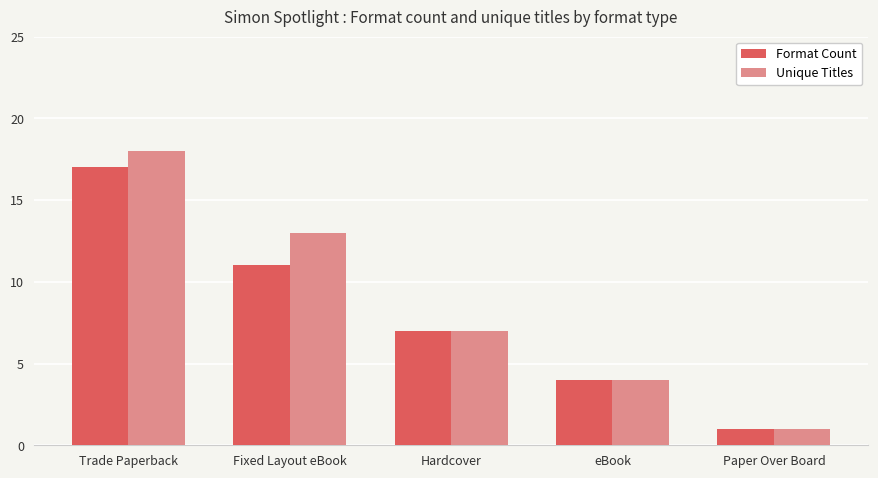

Which series has the widest spread of values?

Unique Titles